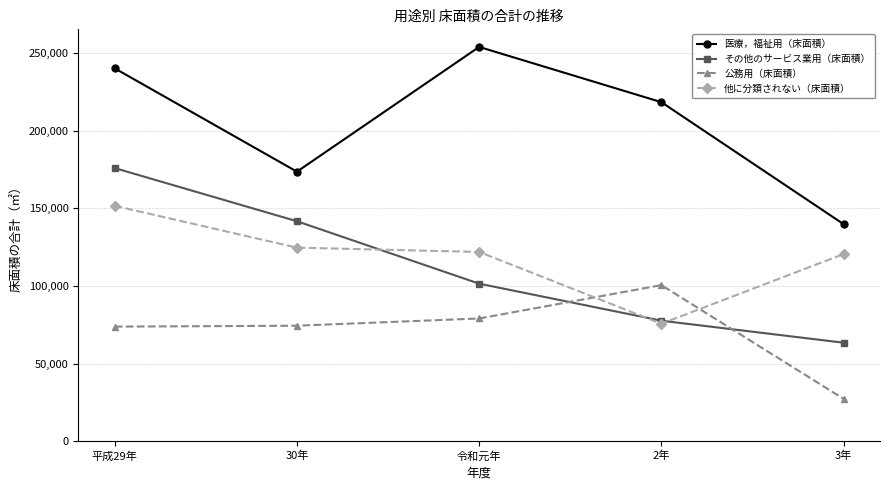

Rank the series at 令和元年 from highest to lowest value.

医療，福祉用（床面積）, 他に分類されない（床面積）, その他のサービス業用（床面積）, 公務用（床面積）